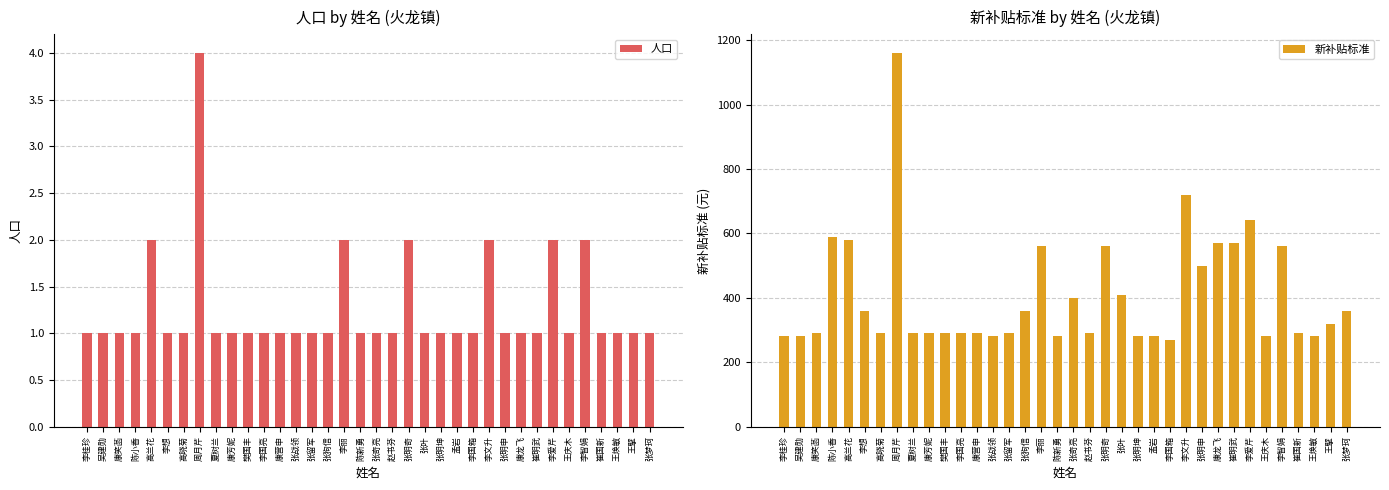

At which category is the sum across all series the highest?

周月芹